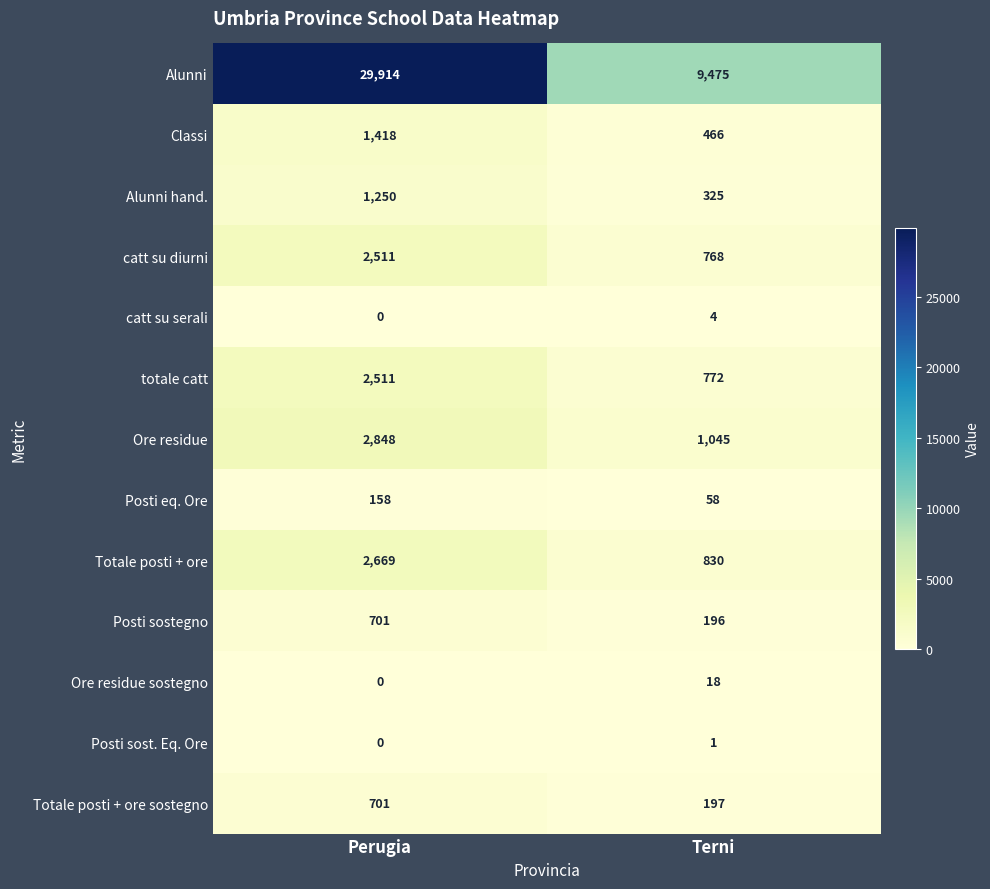

True or false: Ore residue sostegno has a value of 18 at Terni.

True